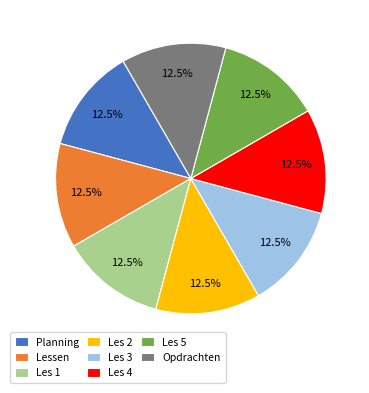

What is the ratio of the value at Opdrachten to the value at Les 4?

1.0